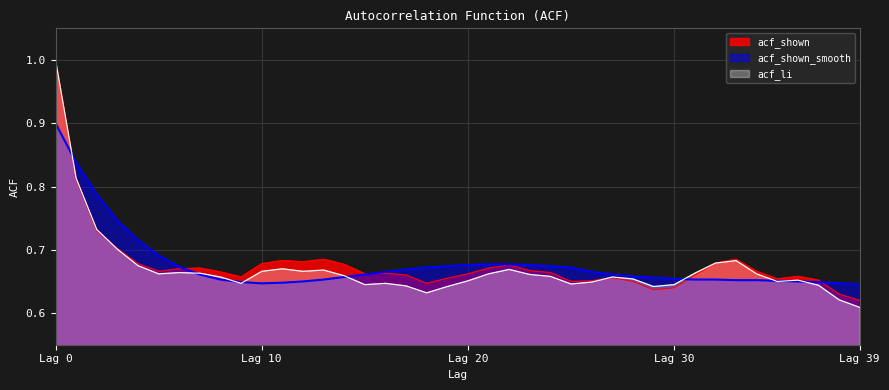

True or false: acf_shown and acf_shown_smooth cross at least once.

True